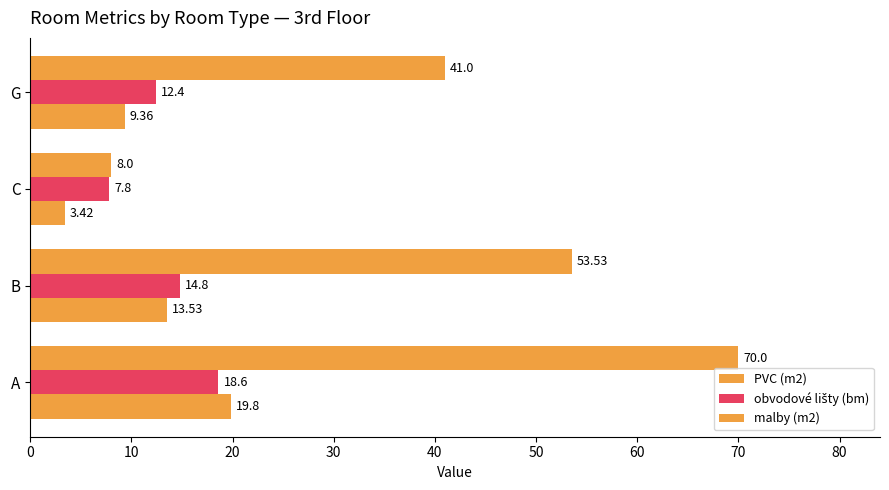

What is the difference between the maximum and second lowest values in the malby (m2) series?

29.0